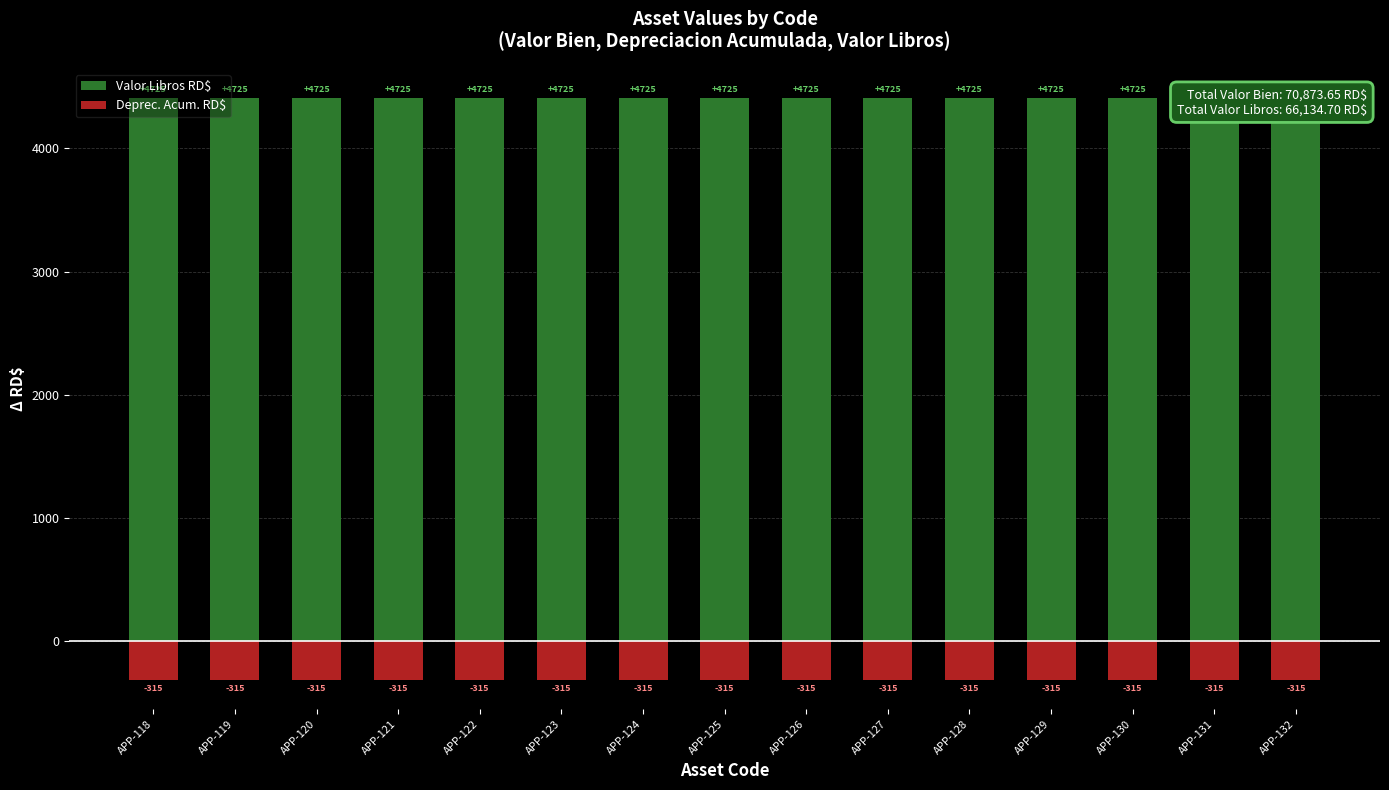

Rank the series by their maximum value, from lowest to highest.

Deprec. Acum. RD$, Valor Libros RD$